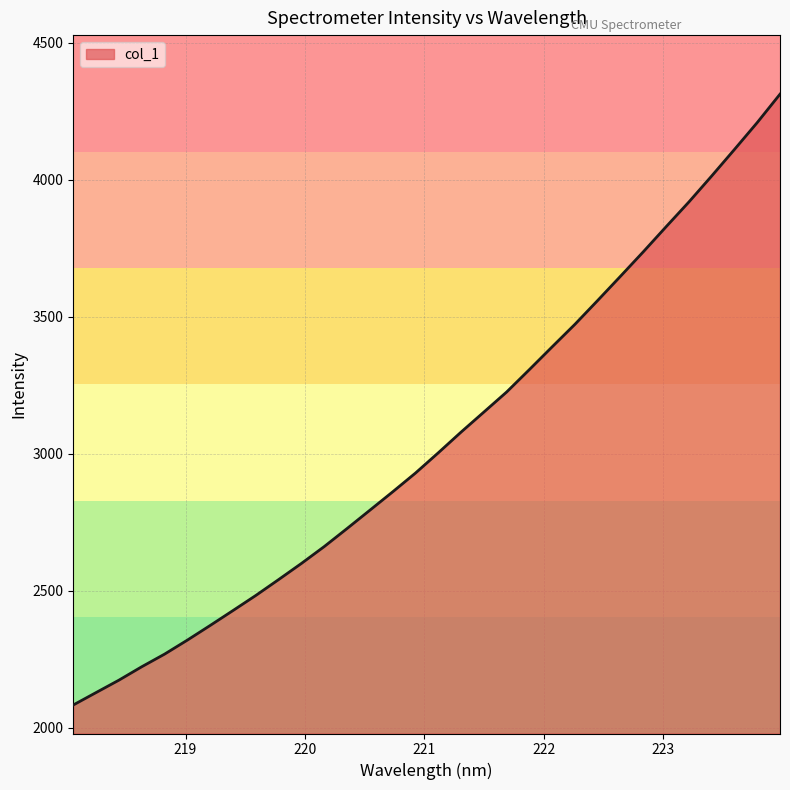

True or false: the data has more than 1 interior local peaks.

False